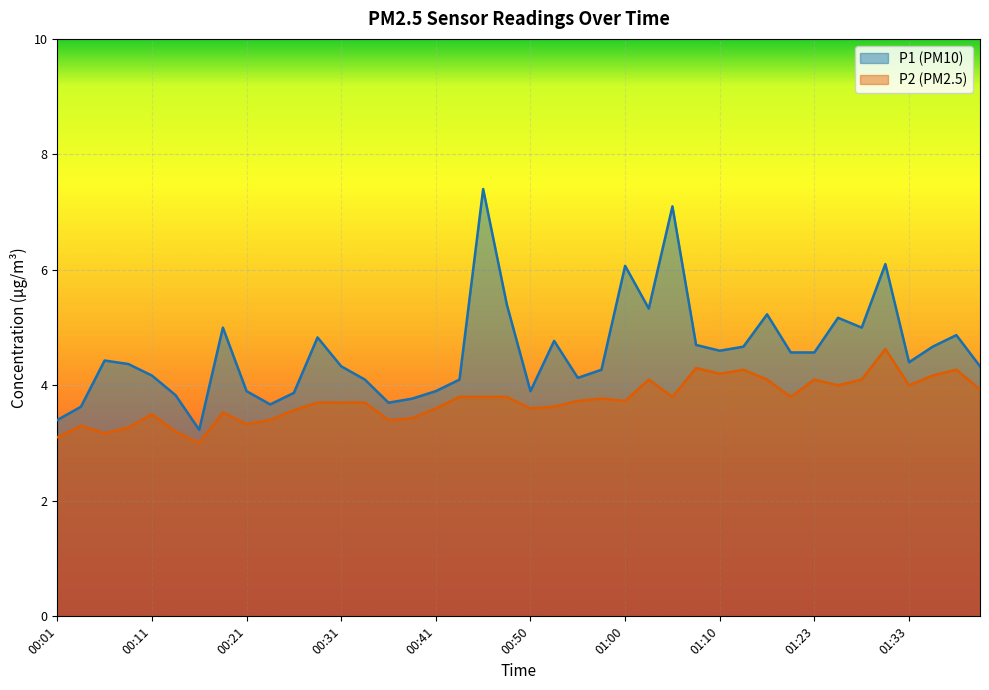

What is the sum of the P2 values at 01:36 and 01:18?

8.3